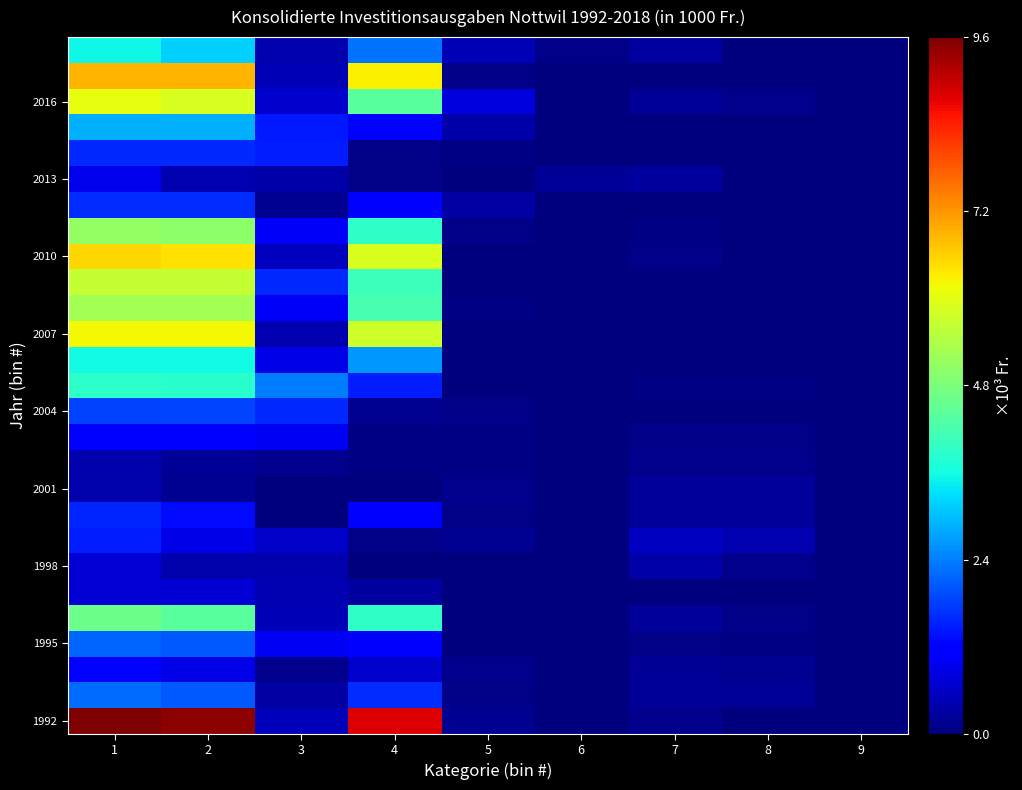

How many data points does each series have?

9